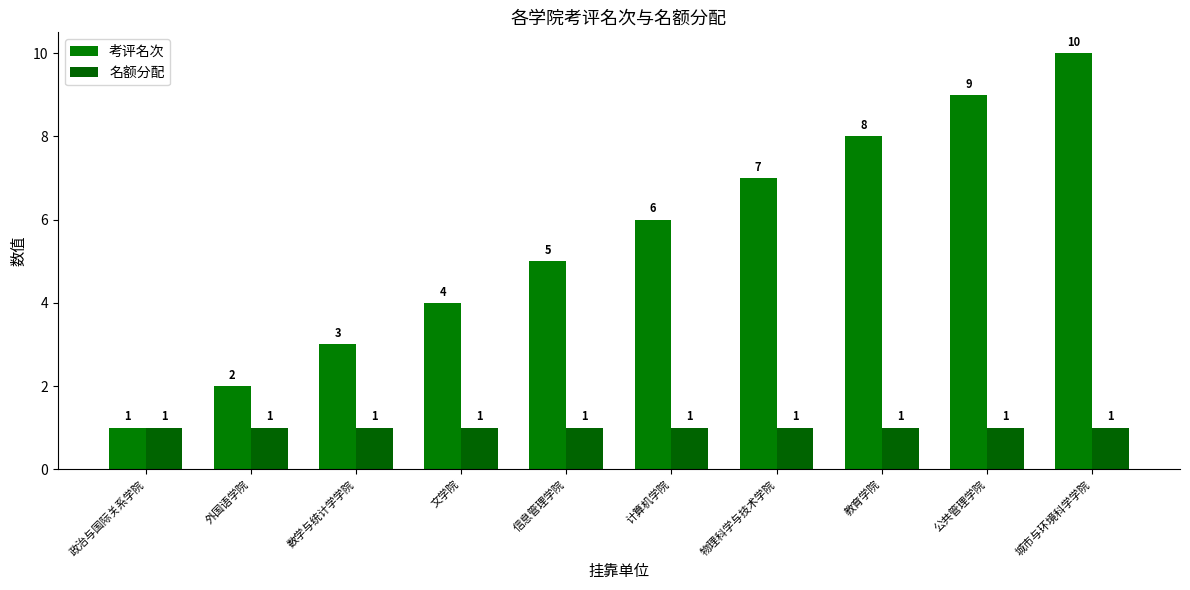

Is it true that 名额分配 equals 0 at 城市与环境科学学院?

False